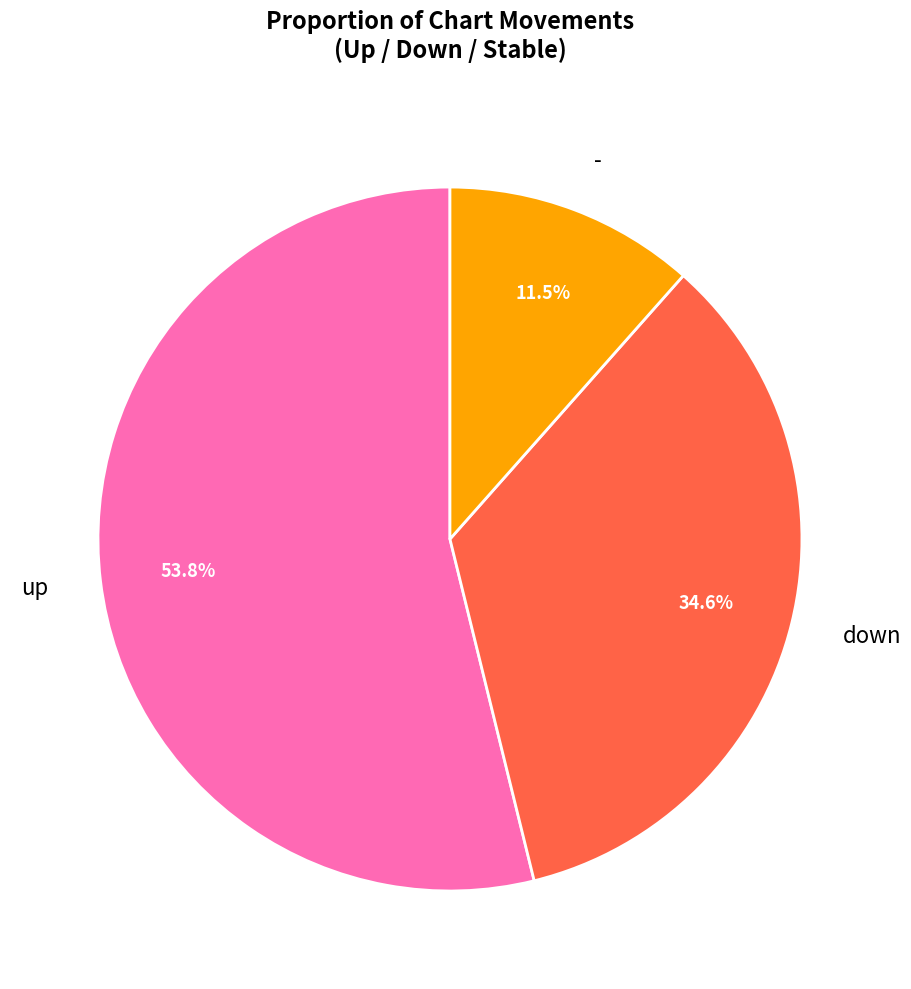

How many segments does this pie chart have?

3